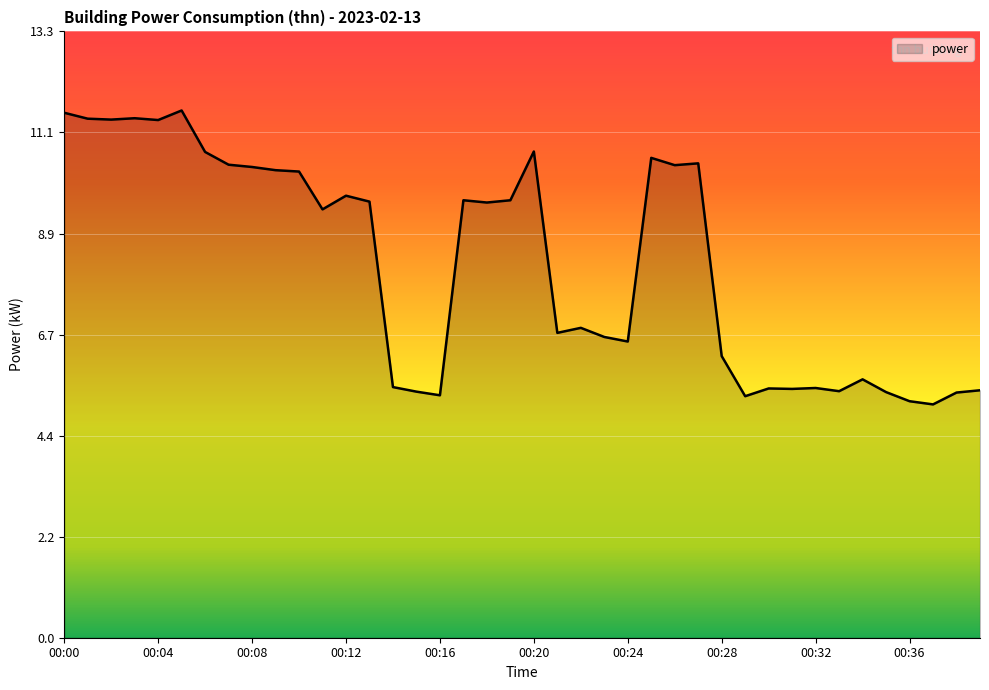

What is the maximum value shown in the chart?

11.6